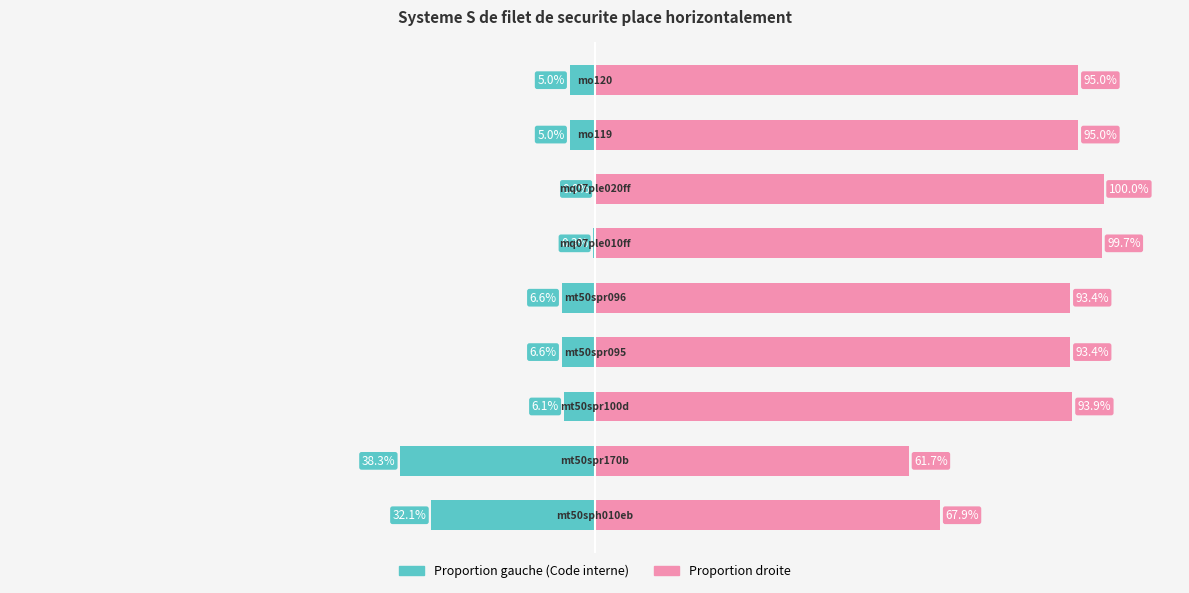

List the labels in order of value, smallest first.

mq07ple020ff, mq07ple010ff, mo119, mo120, mt50spr100d, mt50spr095, mt50spr096, mt50sph010eb, mt50spr170b